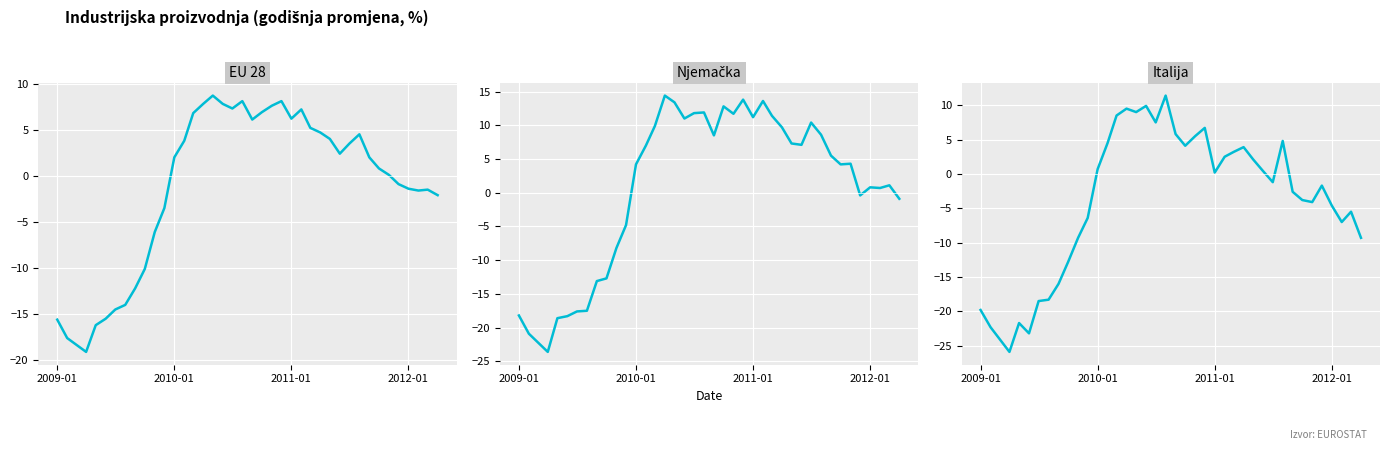

Rank the series at 2009-01 from highest to lowest value.

EU 28, Njemačka, Italija